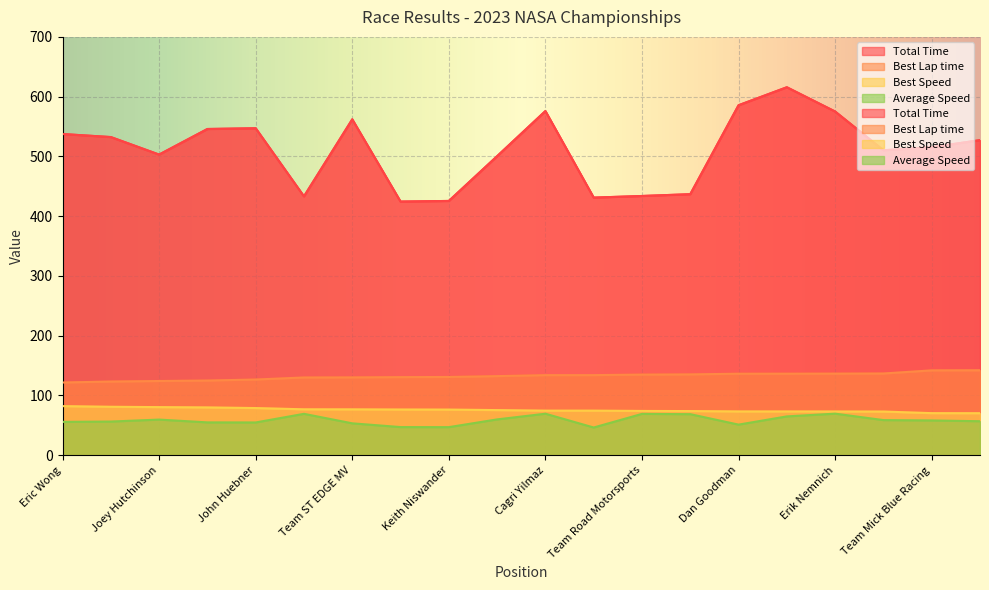

True or false: Best Lap time and Average Speed cross at least once.

False